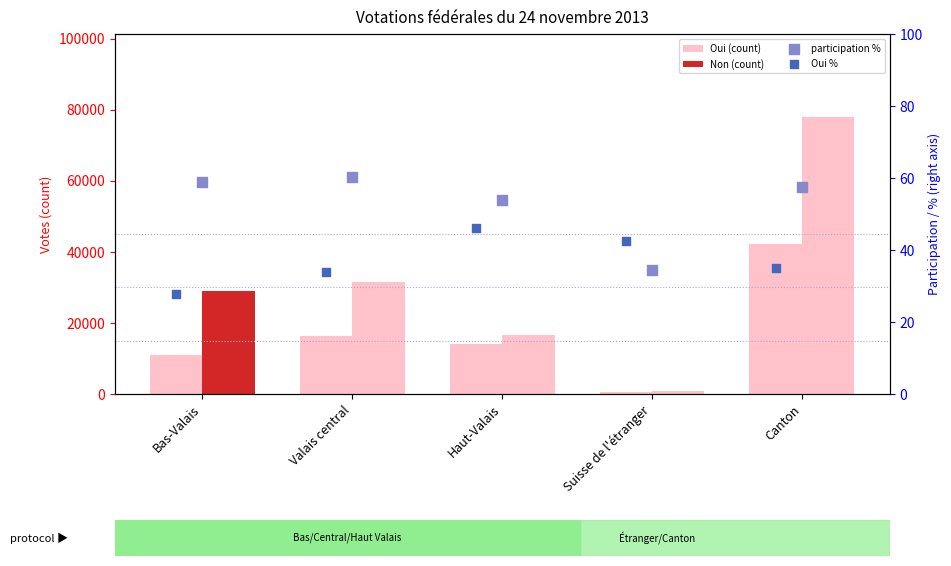

Is the value of Non (count) at Canton greater than the value of Oui (count) at Valais central?

Yes